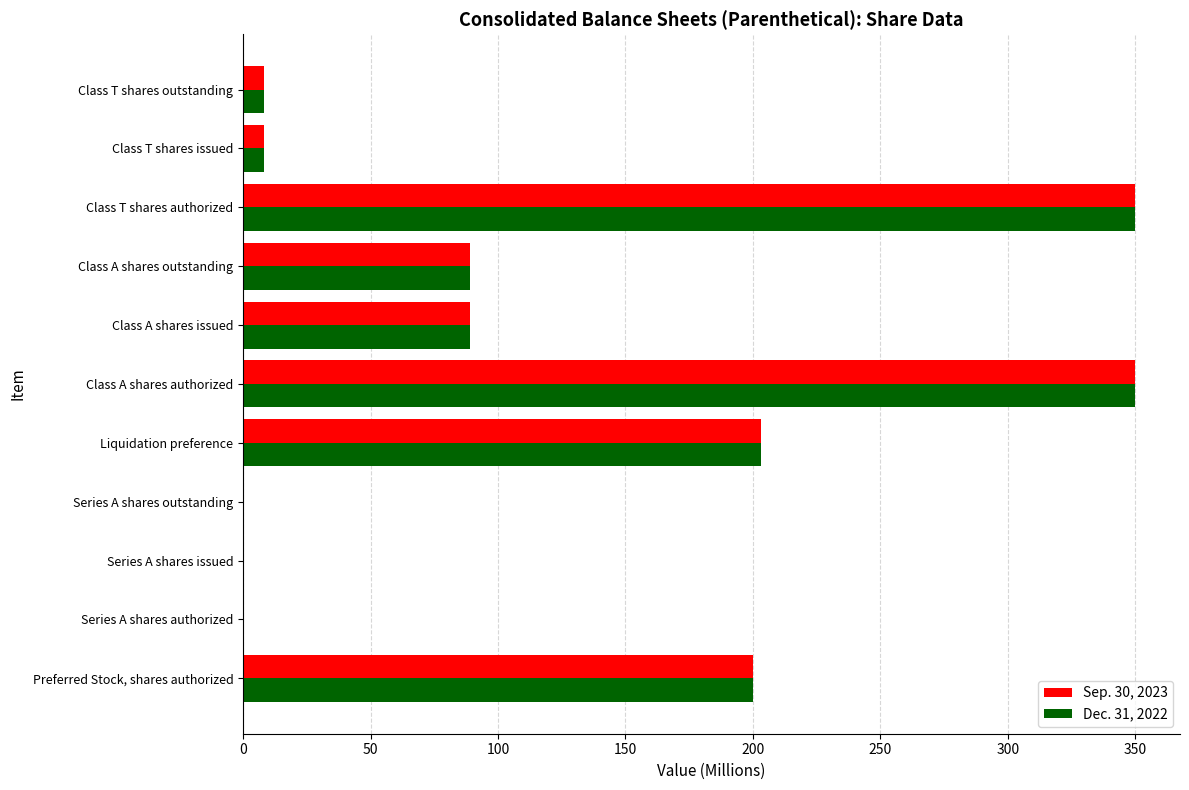

What is the greatest value displayed?

350.0